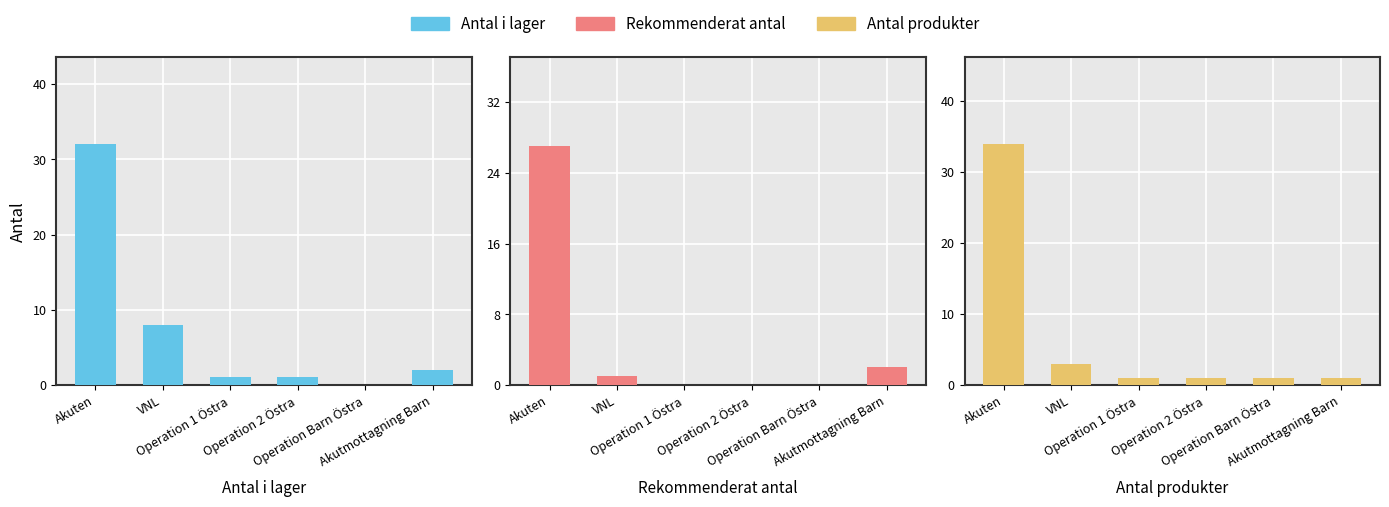

At which category is the sum across all series the highest?

Akuten